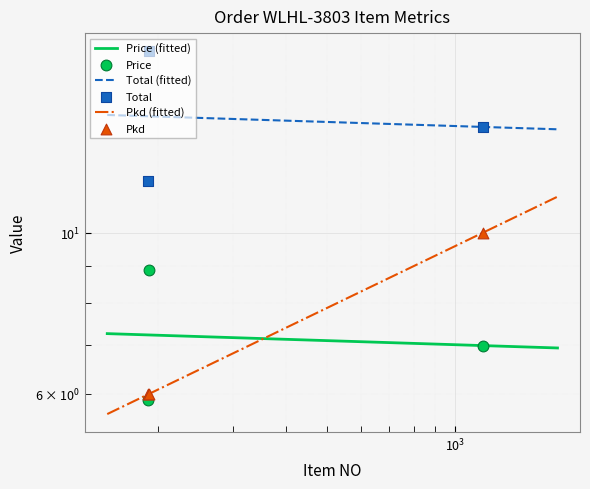

What are all the series names shown in the legend?

Price, Total, Pkd